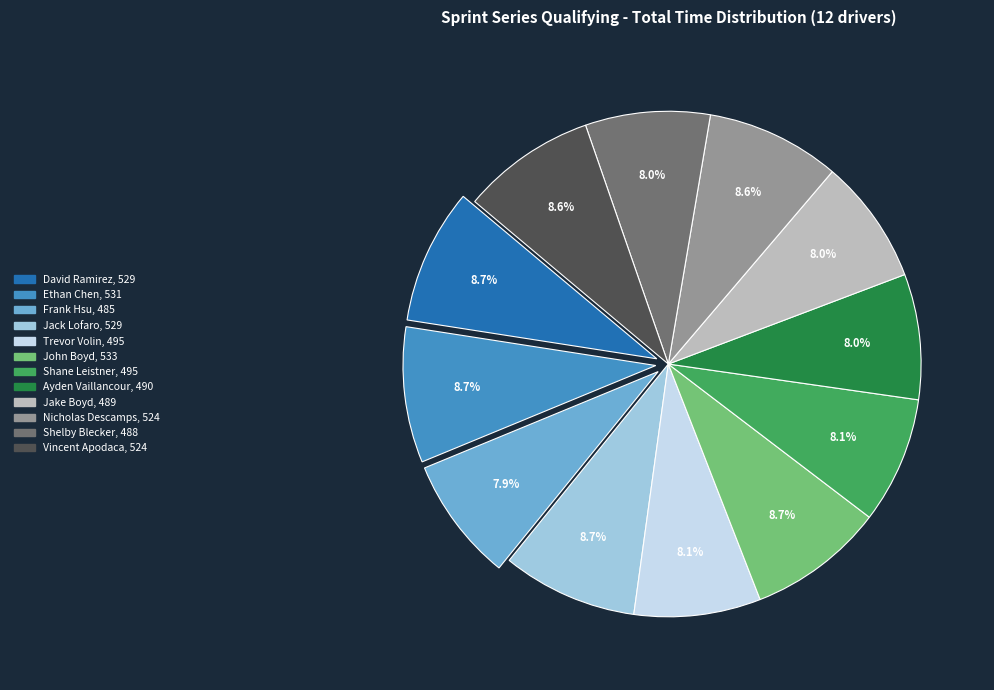

Is there any slice that represents more than half of the pie?

No